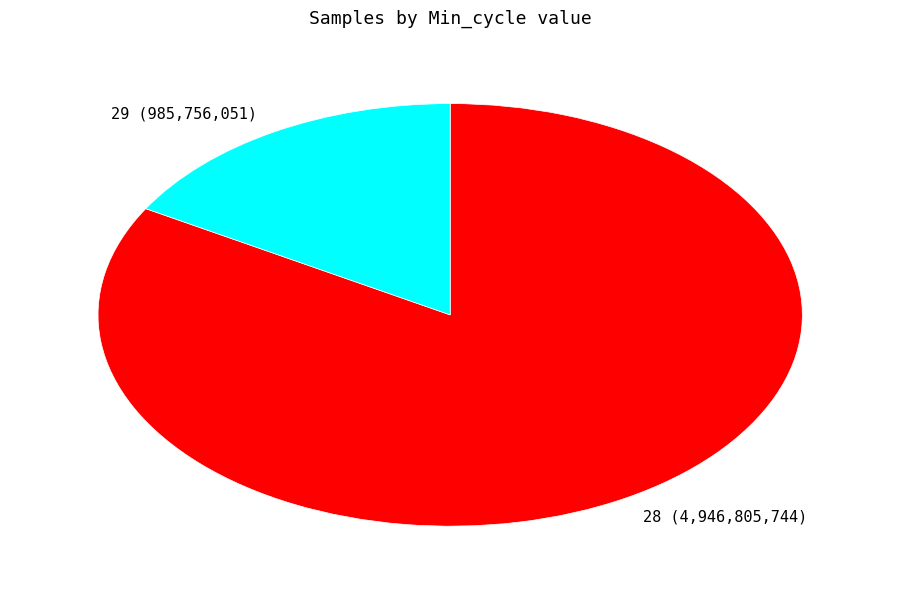

What is the largest slice in the pie chart?

28 (4,946,805,744)